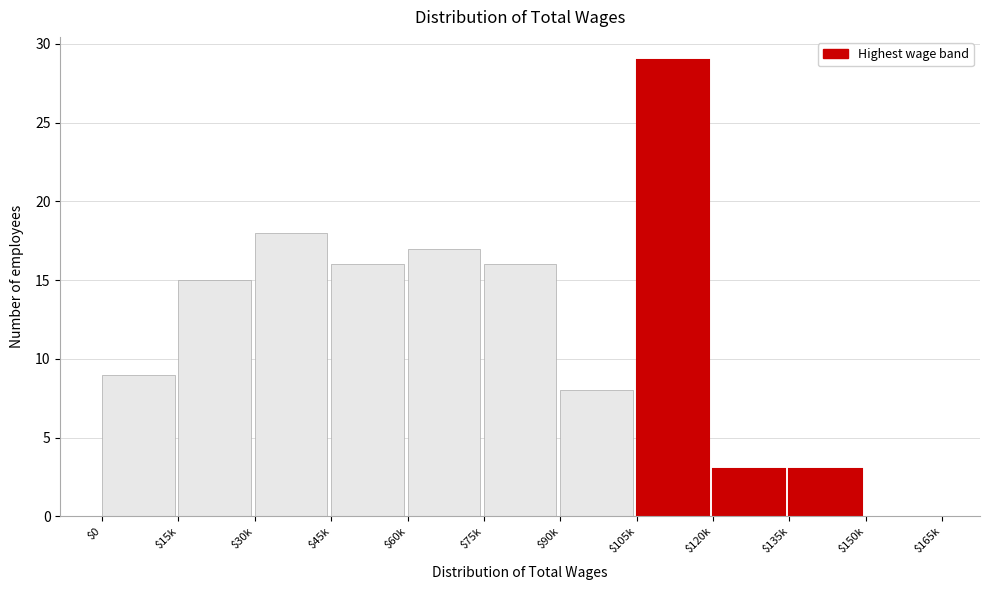

At which label is the value closest to 14?

$15k